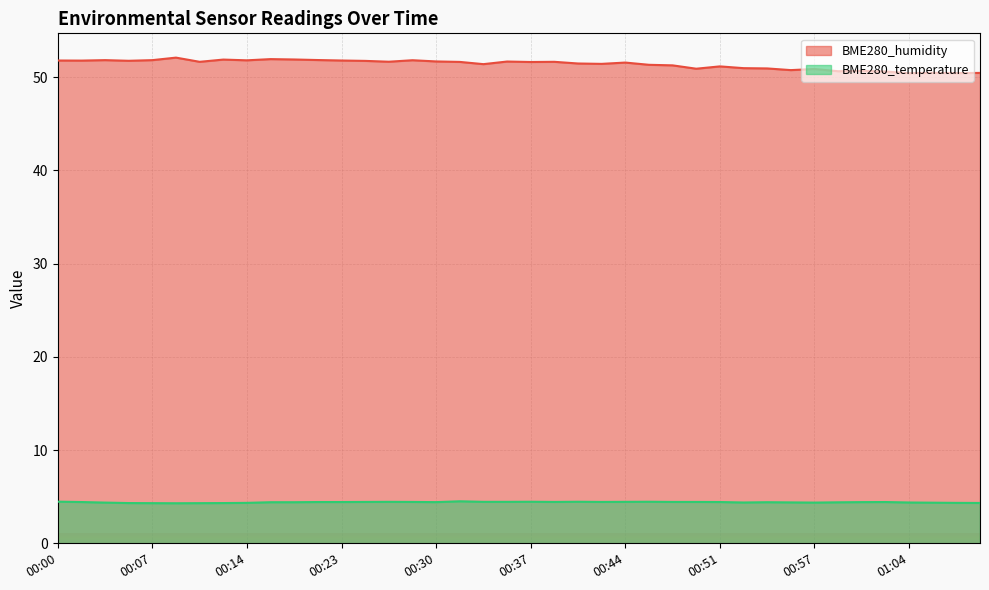

Which series changed the most between 00:25 and 00:42?

BME280_humidity